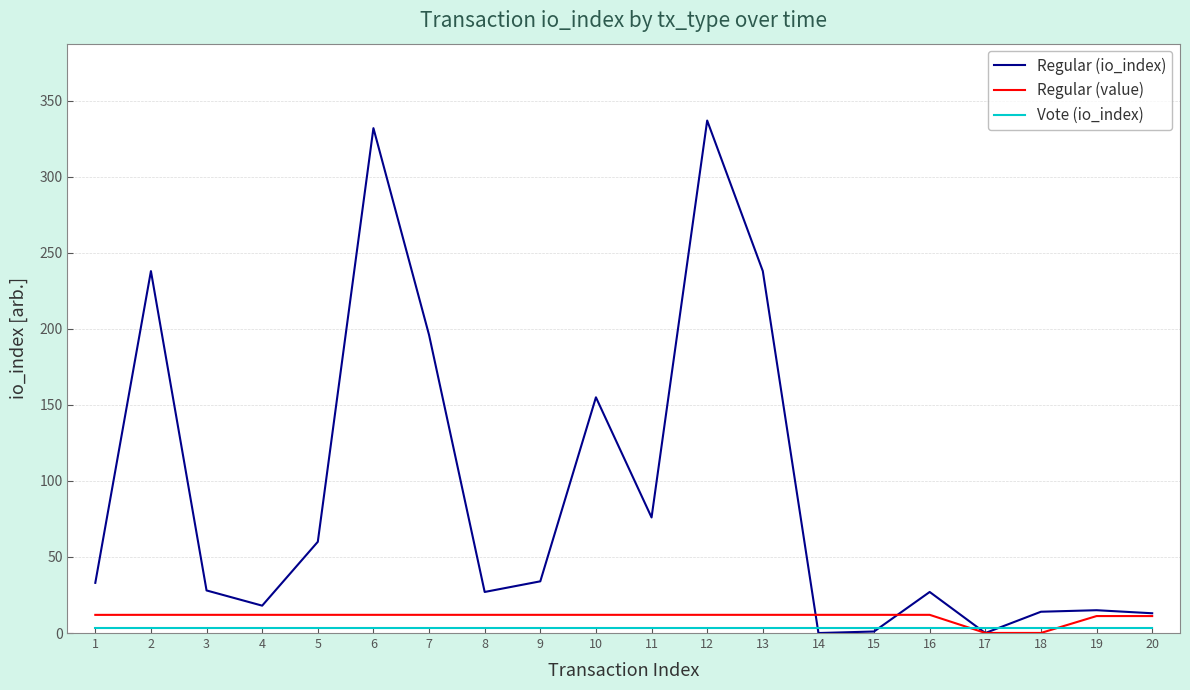

What is the maximum value for Regular (io_index)?

337.0